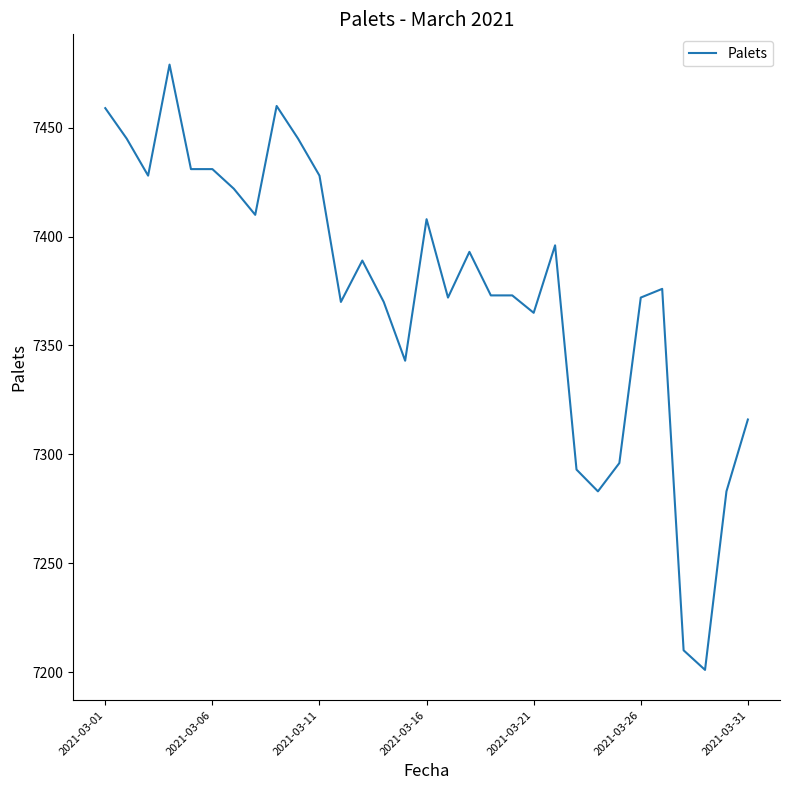

What is the difference between the maximum and minimum values?

278